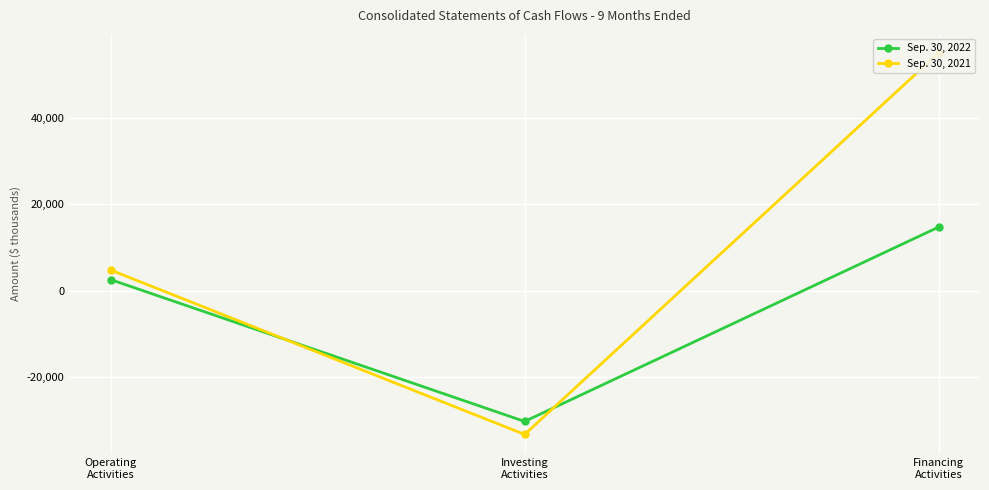

True or false: Sep. 30, 2022 has a value of -30306 at Investing
Activities.

True